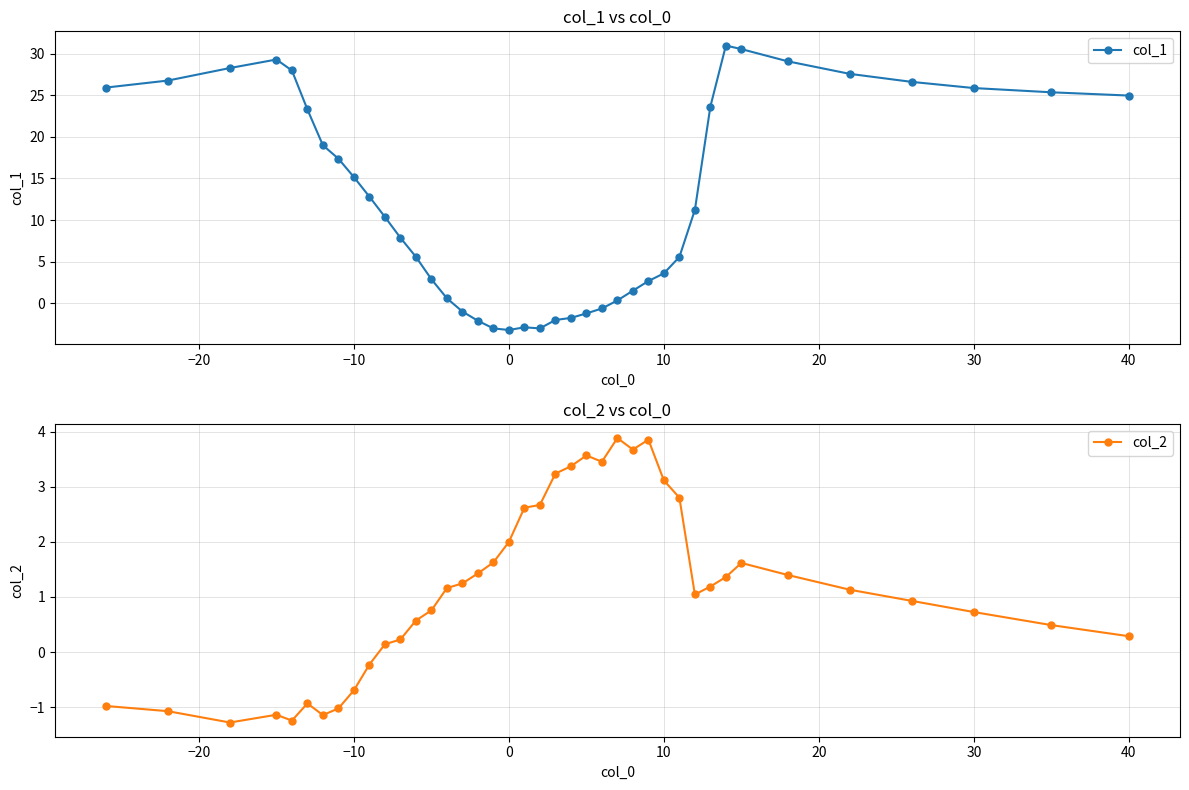

How many lines are shown in the chart?

2